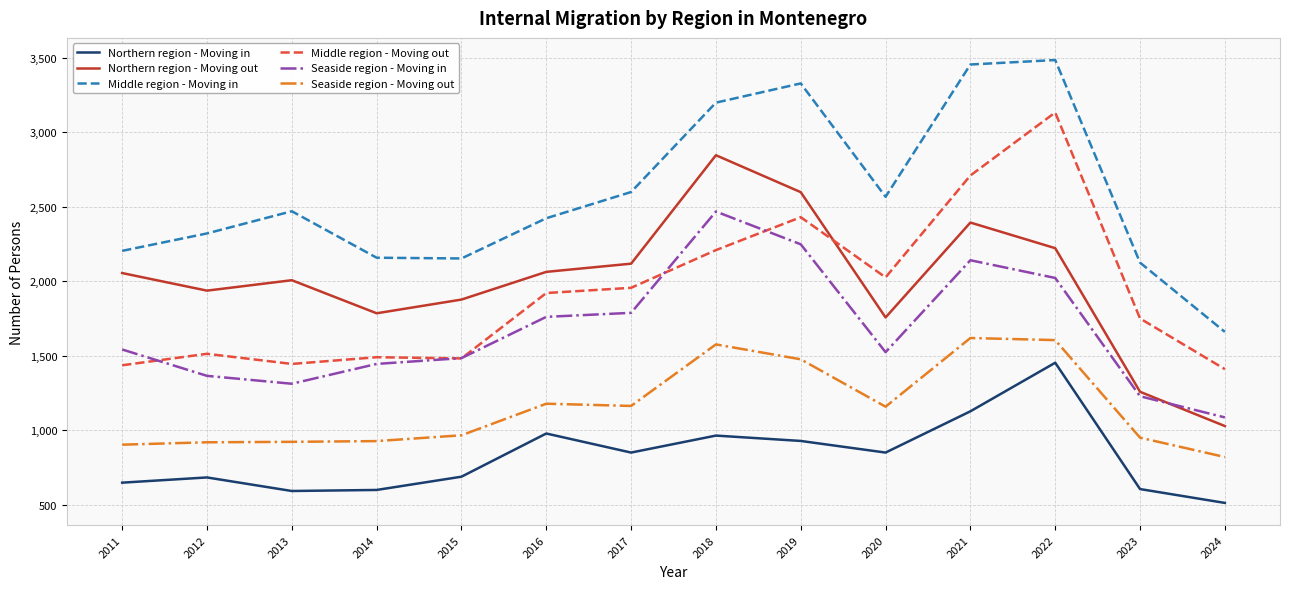

What is the minimum value for Middle region - Moving in?

1660